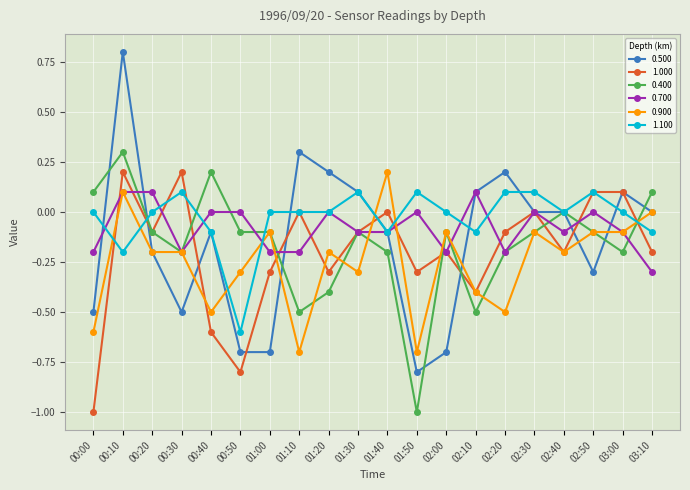

How many series are shown in this chart?

6